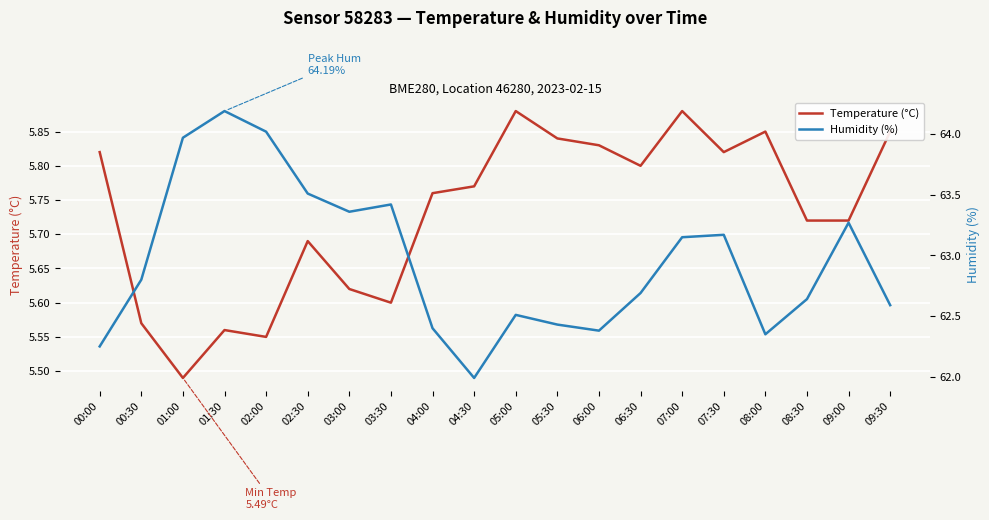

What position from the right is 00:30?

19